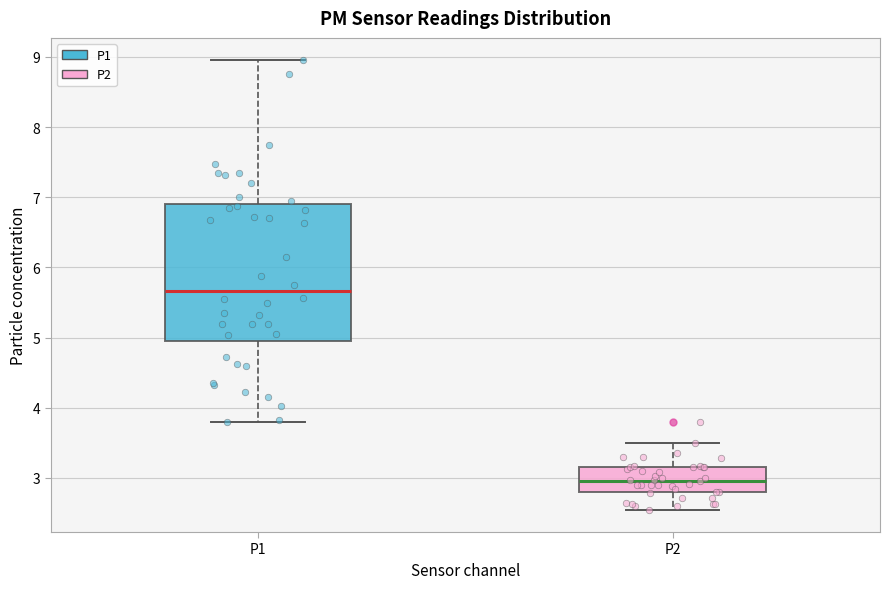

Which box's median line is the highest?

P1